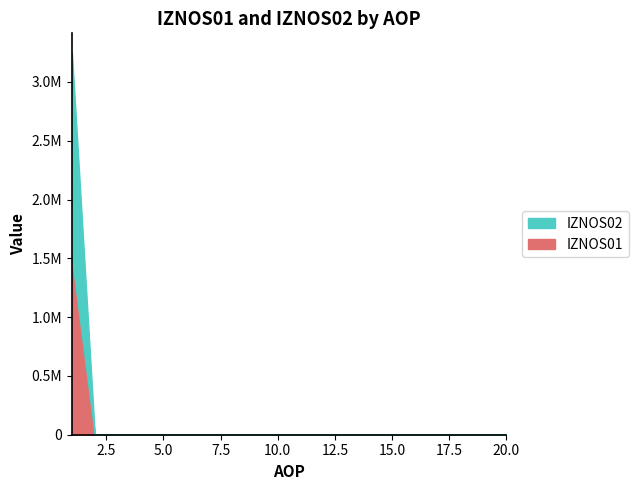

True or false: IZNOS02 and IZNOS01 intersect in this chart.

False